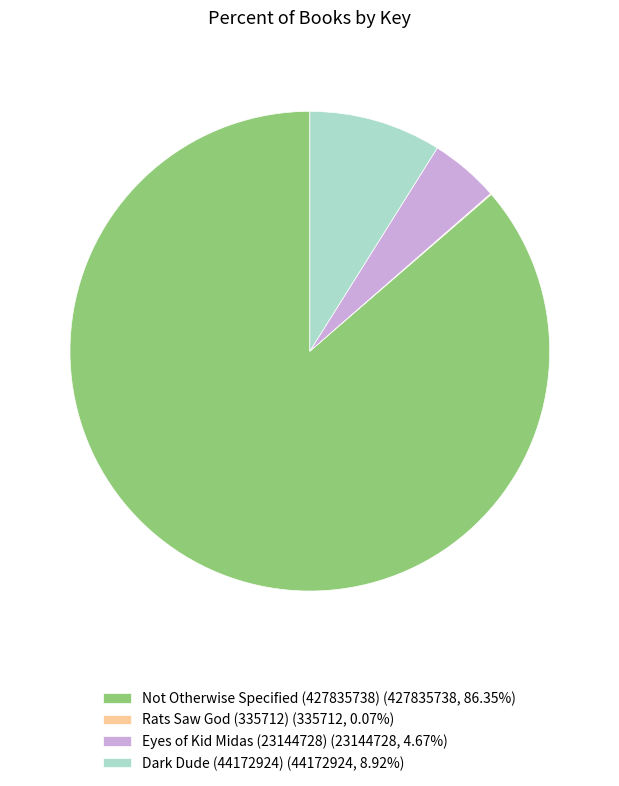

Does Not Otherwise Specified (427835738) (427835738, 86.35%) represent more than half of the total?

Yes